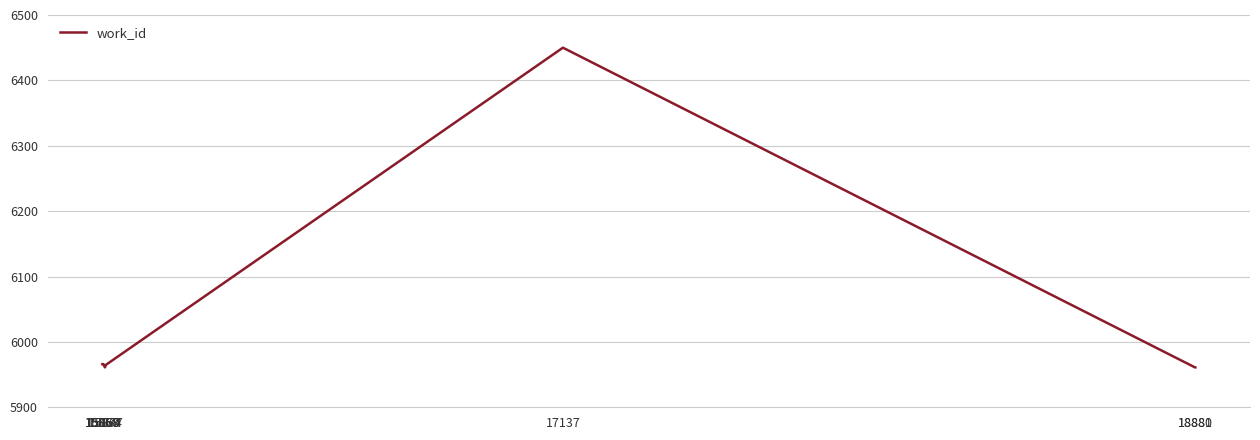

What is the sum of all values?

54162